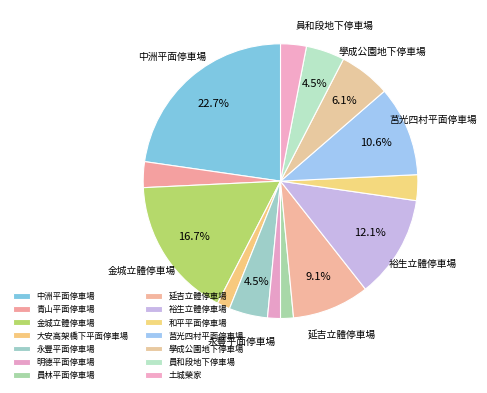

Which slice is the largest?

中洲平面停車場